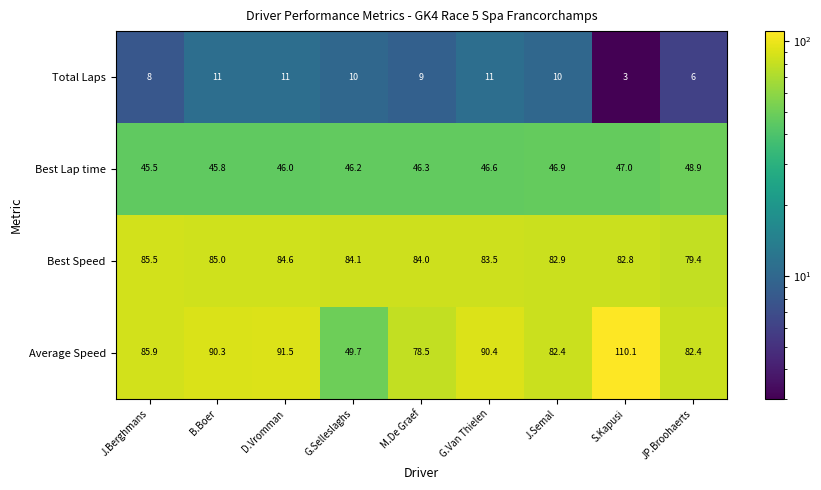

At which category is the sum across all series the highest?

S.Kapusi